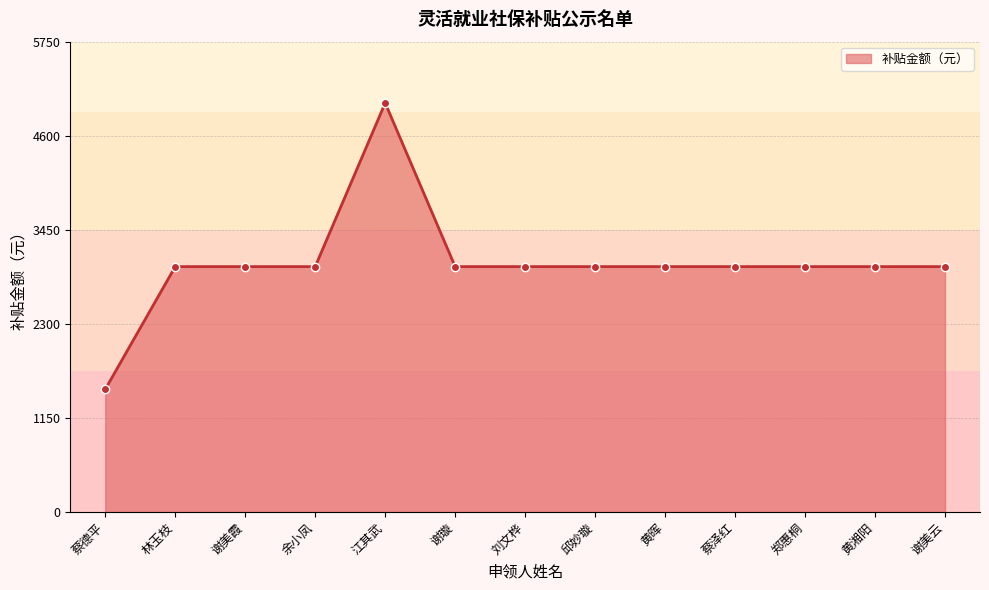

Does the chart have visible grid lines?

Yes